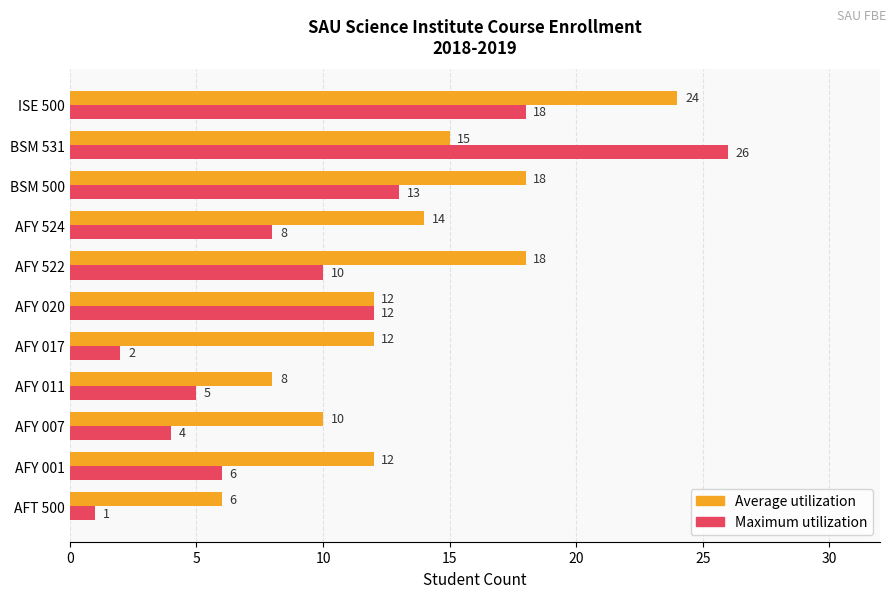

Which category has the highest value across all series?

BSM 531